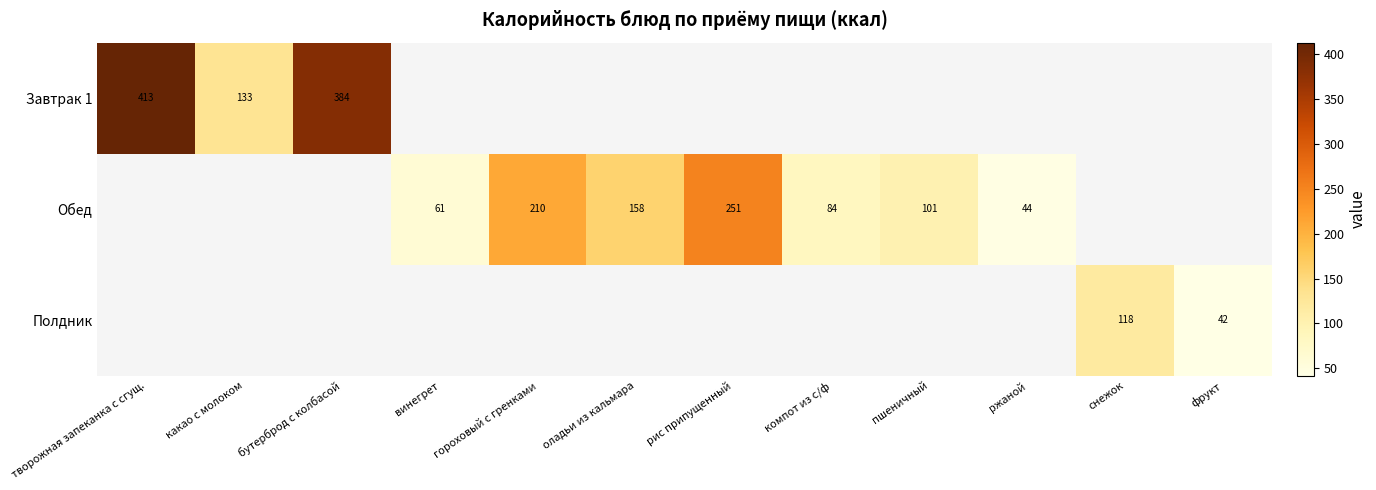

Which category has the highest value across all series?

творожная запеканка с сгущ.